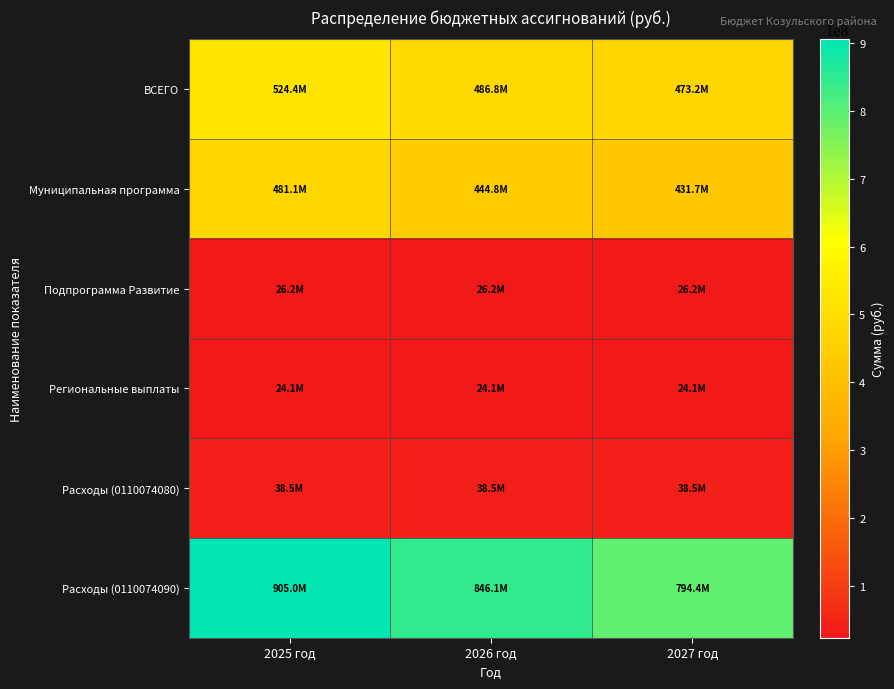

What is the greatest value displayed?

904991116.4